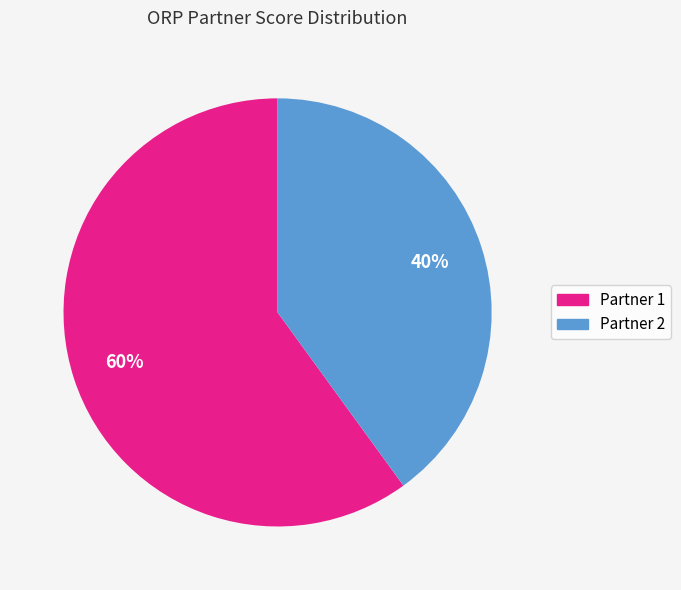

Combined, do Partner 2 and Partner 1 account for over 50%?

Yes